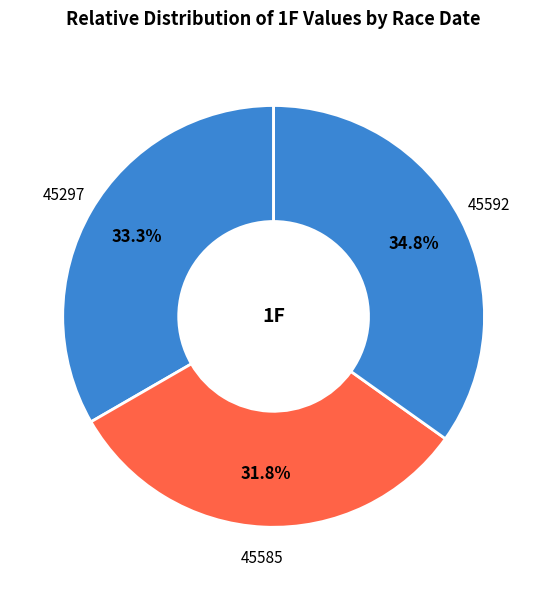

Does 45592 represent more than half of the total?

No